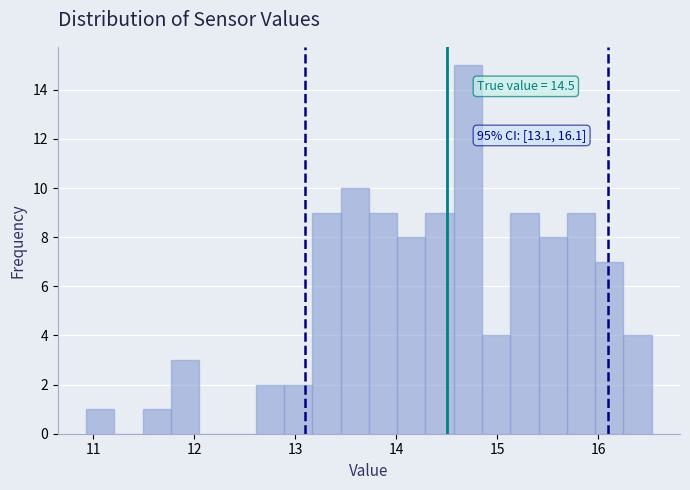

Read against the x-axis, roughly where is the centre of the tallest bar?

14.7